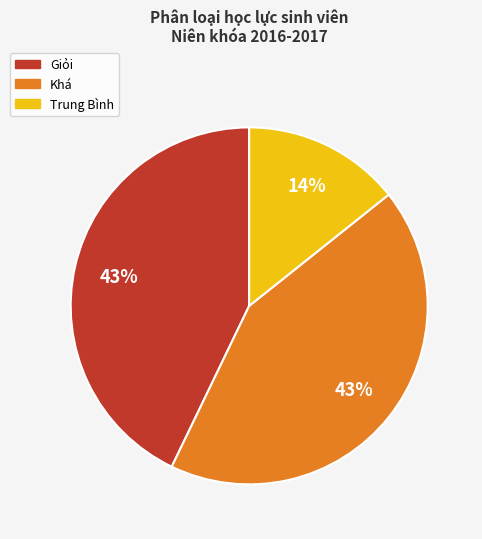

Is there any slice that represents more than half of the pie?

No